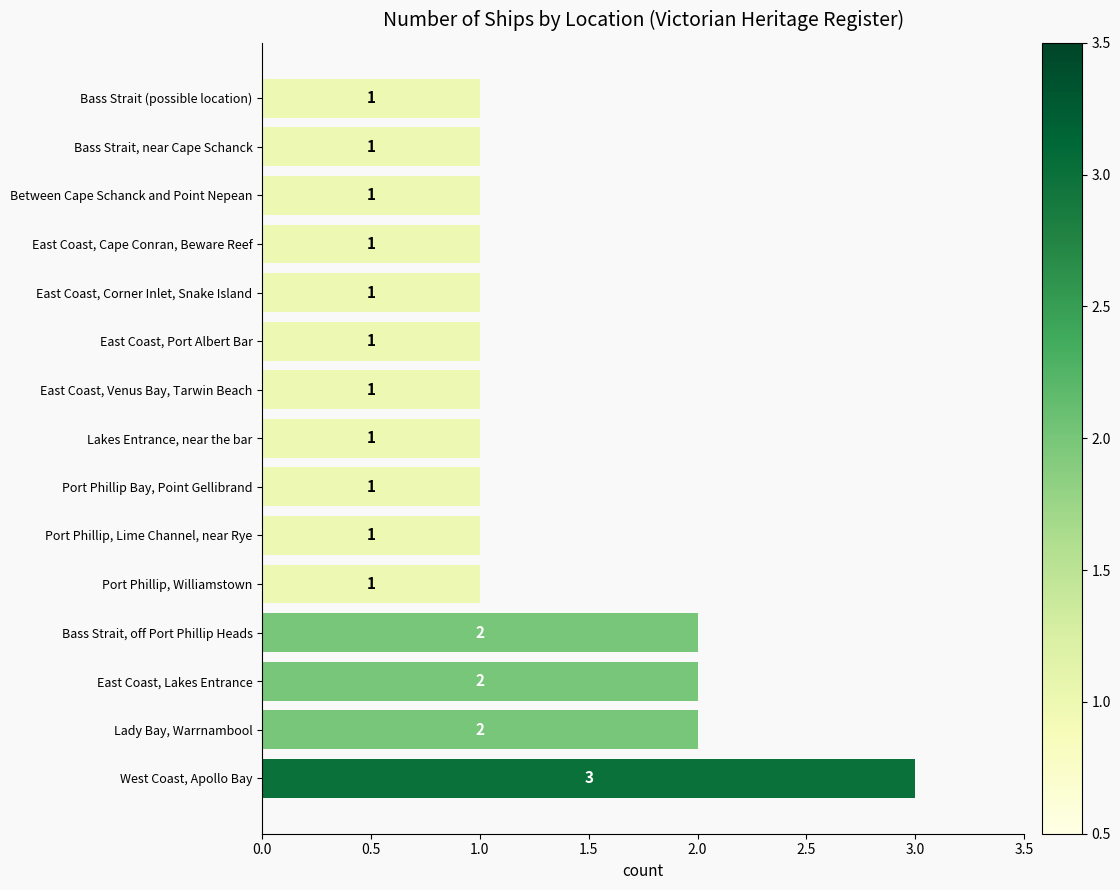

How many data points are above 1?

4